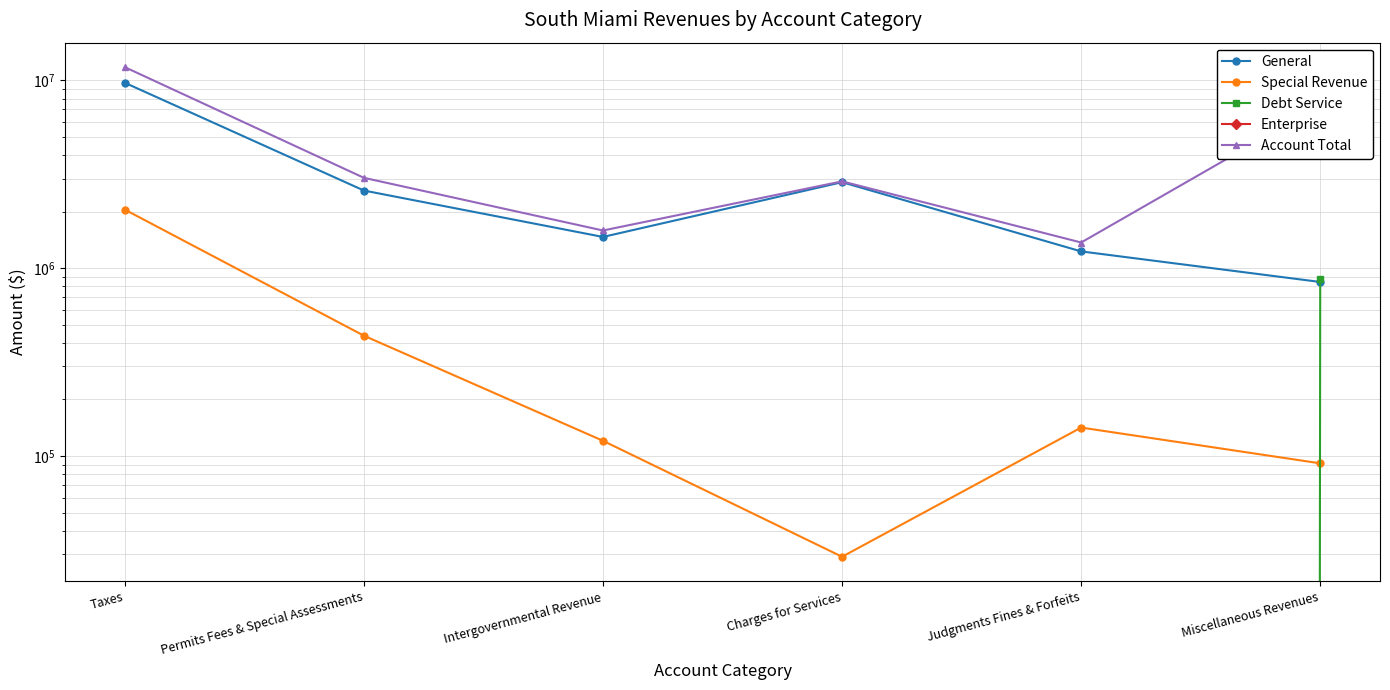

What is the sum of all General values?

18708584